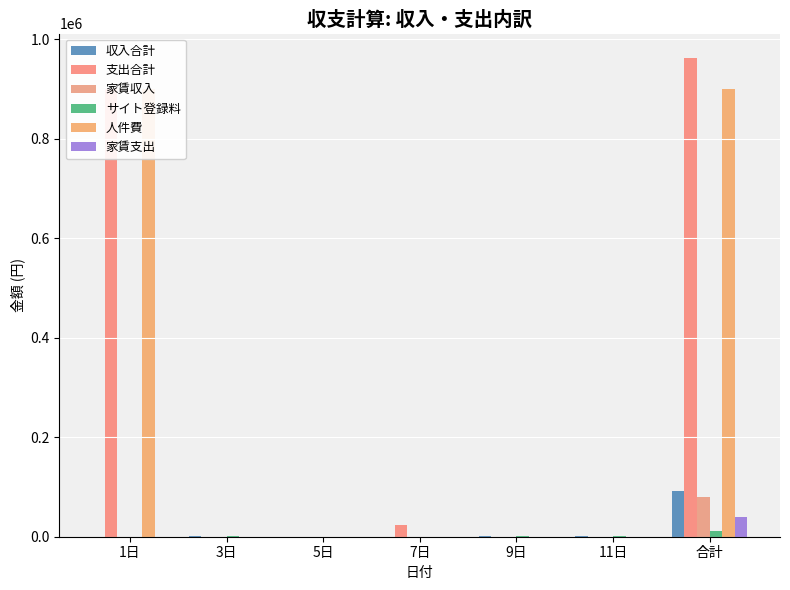

What is the label of the 1st bar from the left?

1日